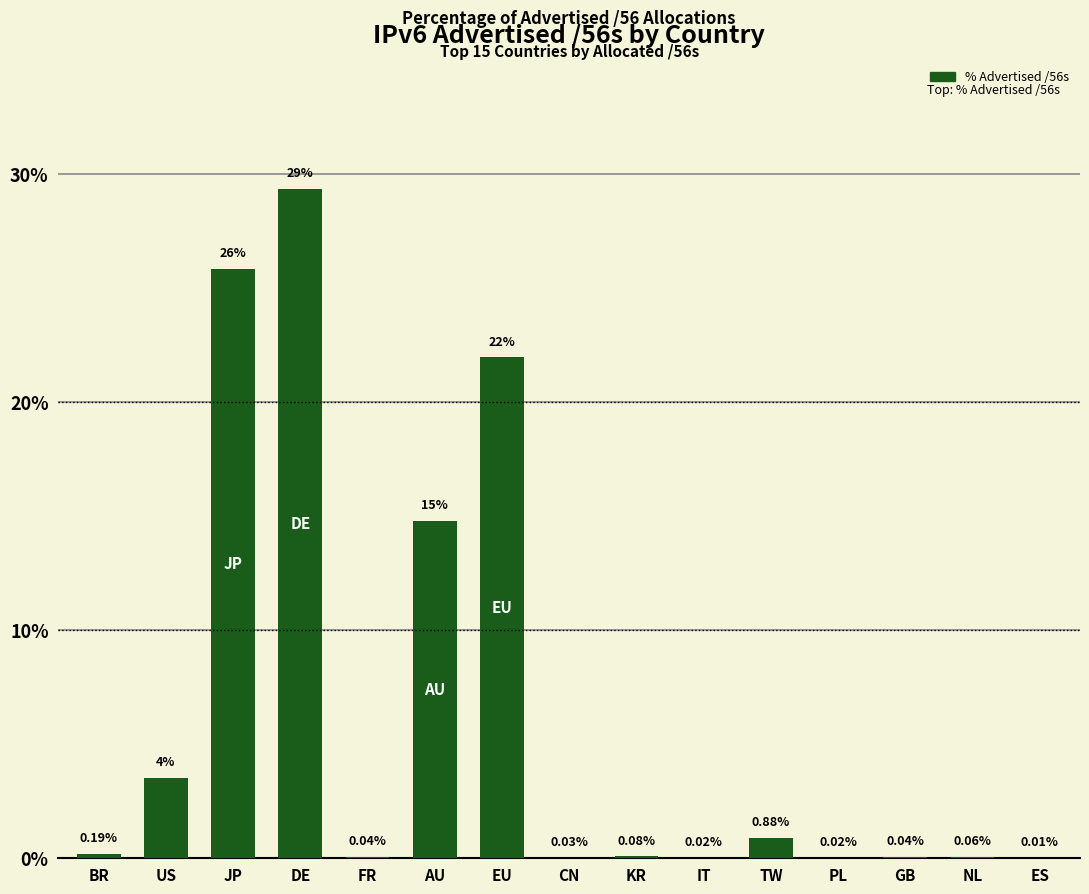

What is the sum of all values?

96.8